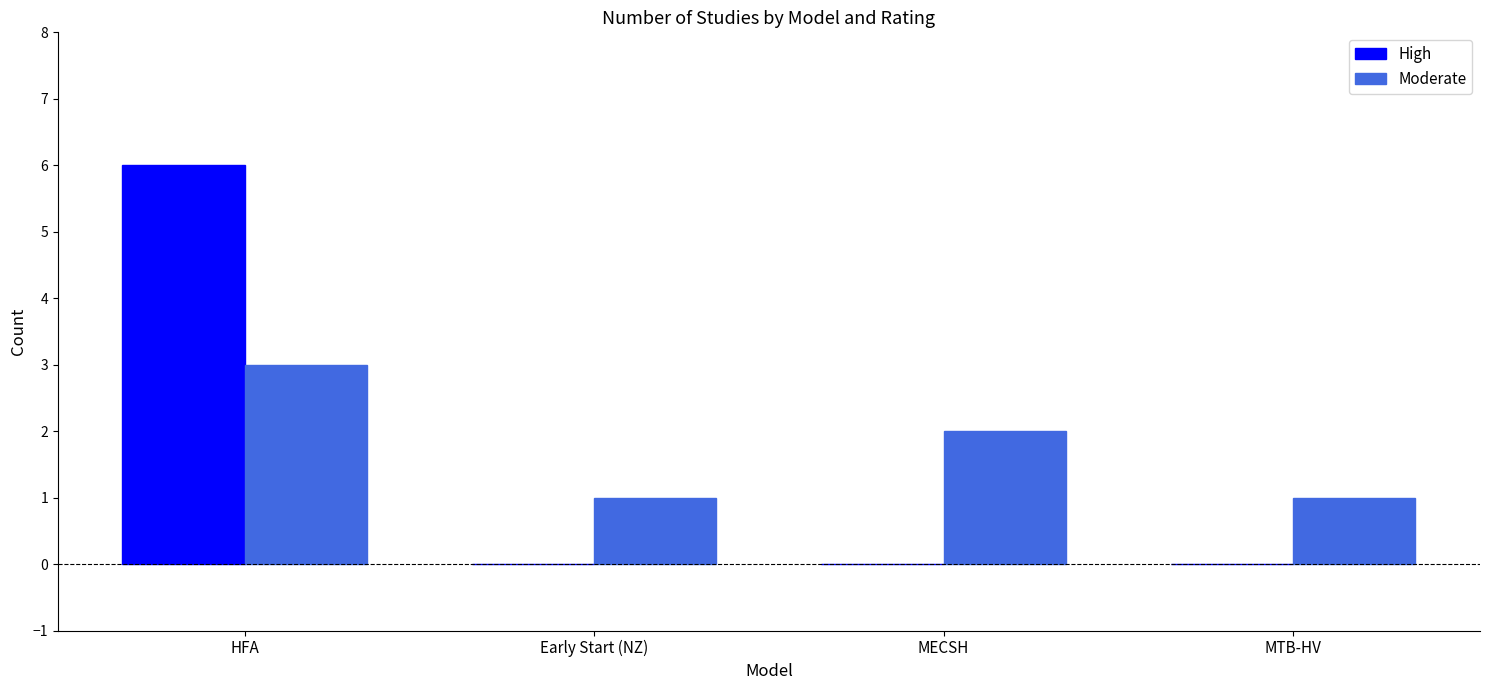

What is the sum of all Moderate values?

7